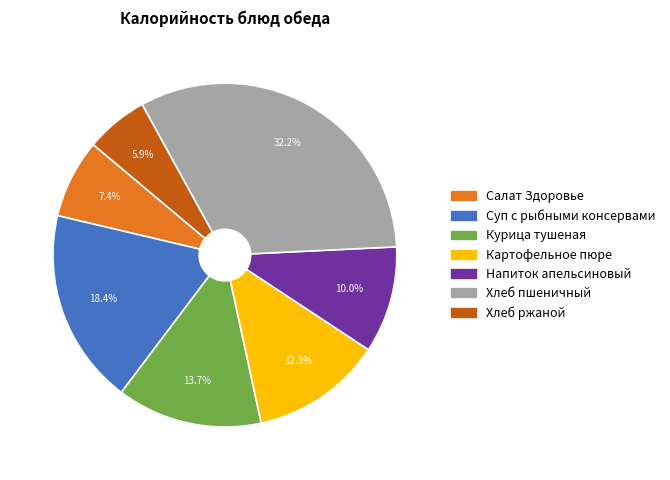

Which has a higher value, Салат Здоровье or Хлеб ржаной?

Салат Здоровье